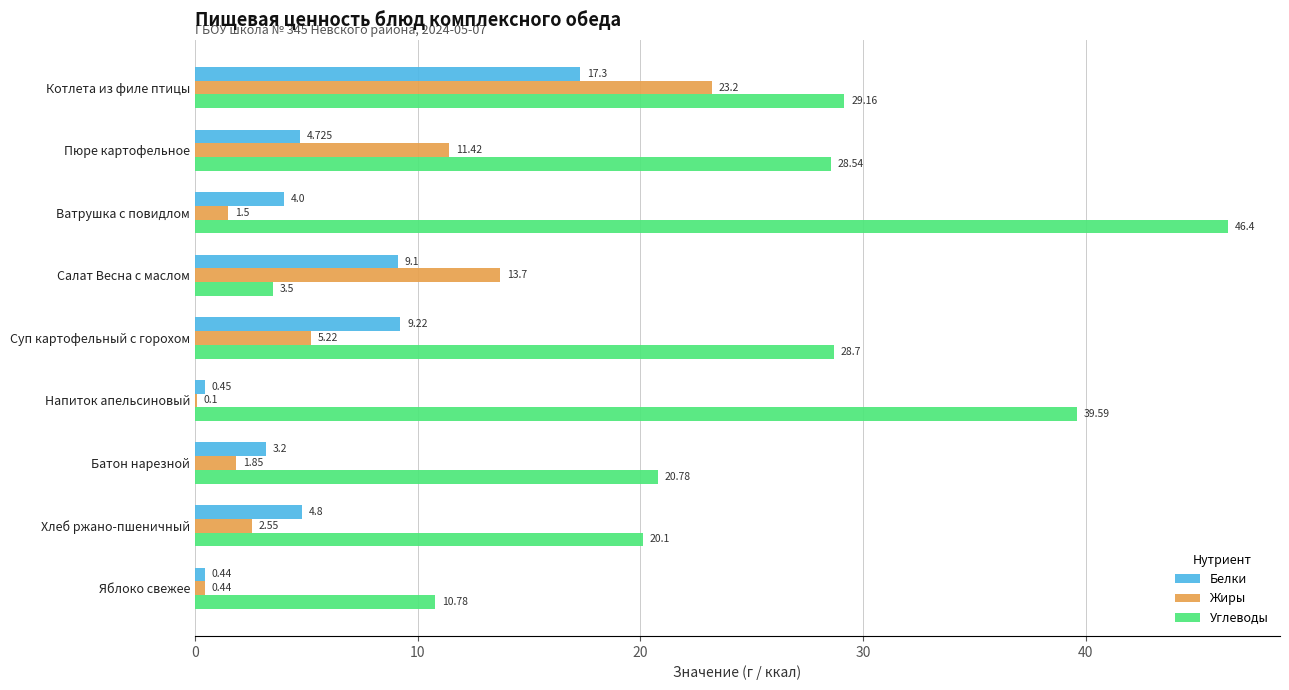

At which label does Углеводы reach its peak?

Ватрушка с повидлом